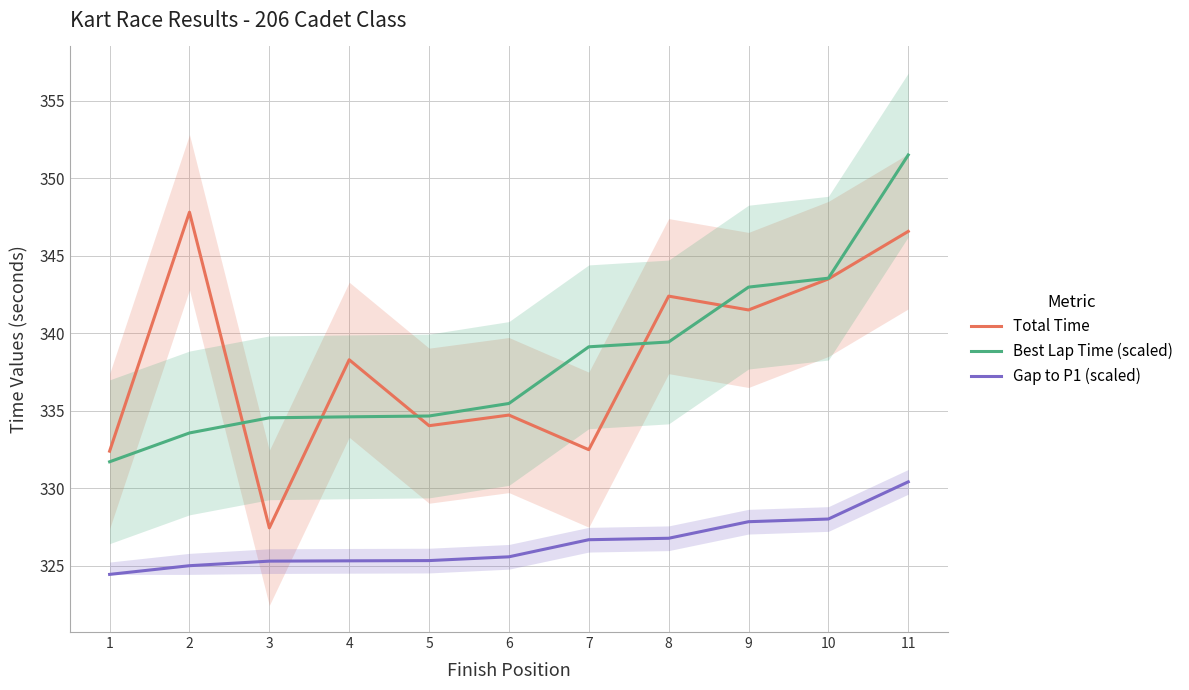

What value does the Best Lap Time (scaled) series have at 8?

339.4